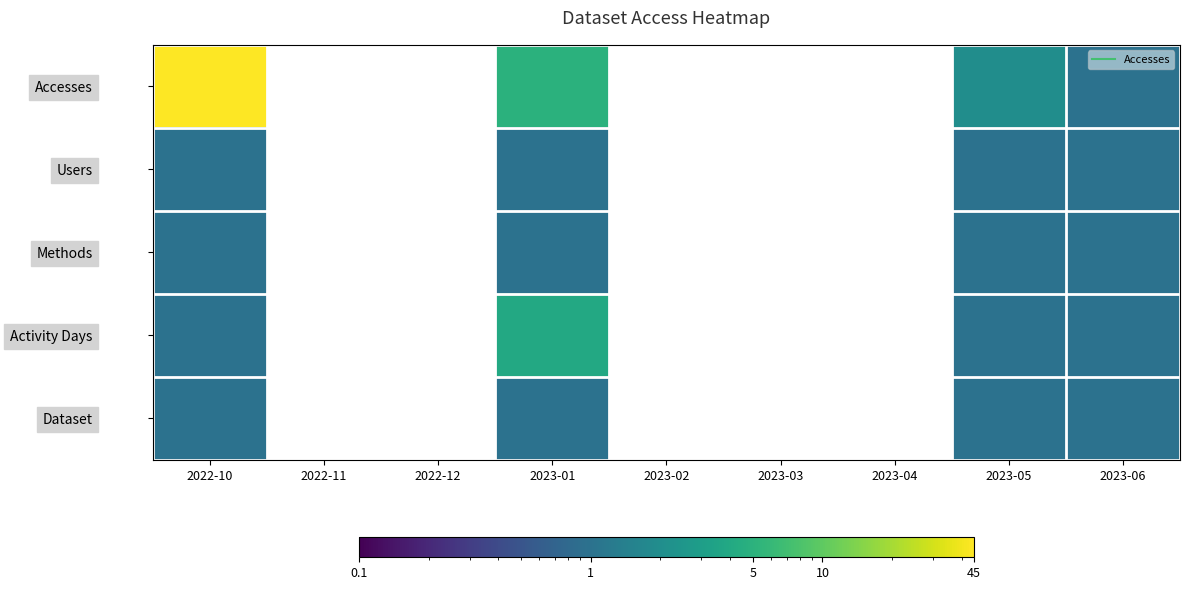

Between 2023-04 and 2022-10, which is larger?

2022-10